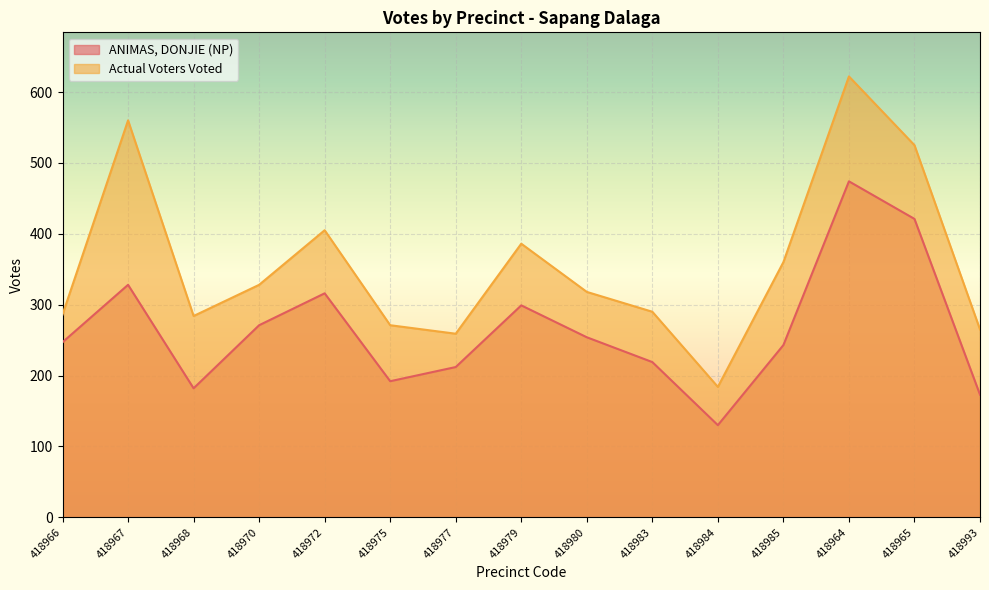

Between 418977 and 418966, which is larger?

418966